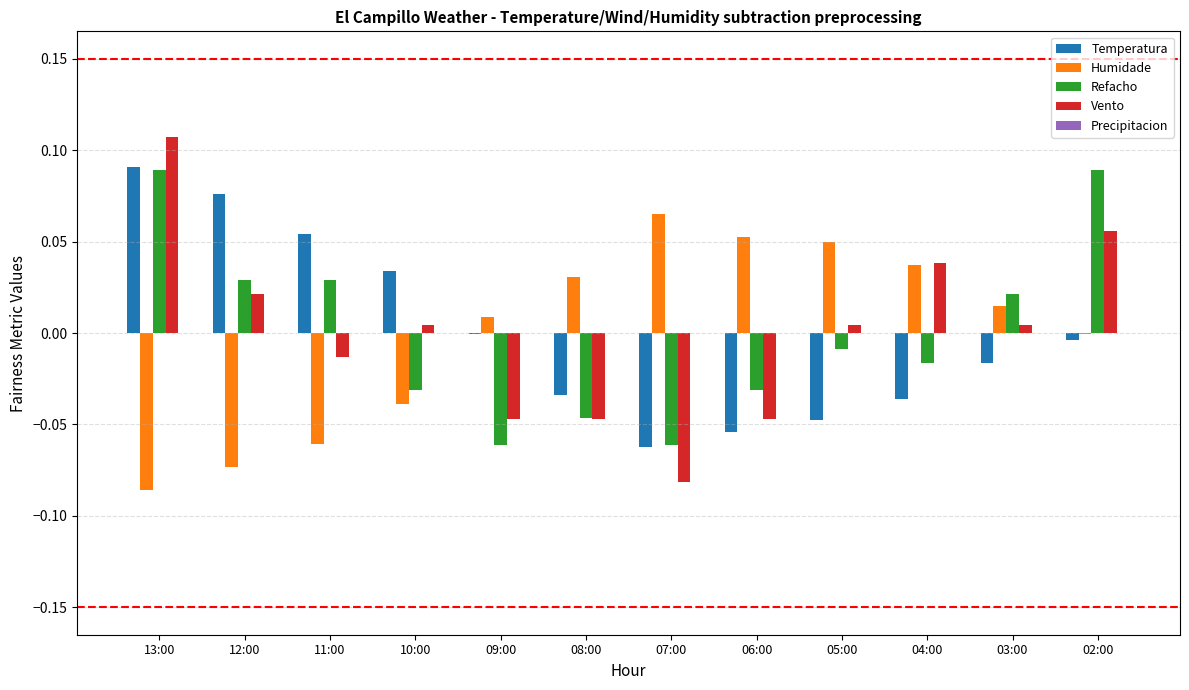

The value of Refacho at 03:00 is 0.0. True or false?

True